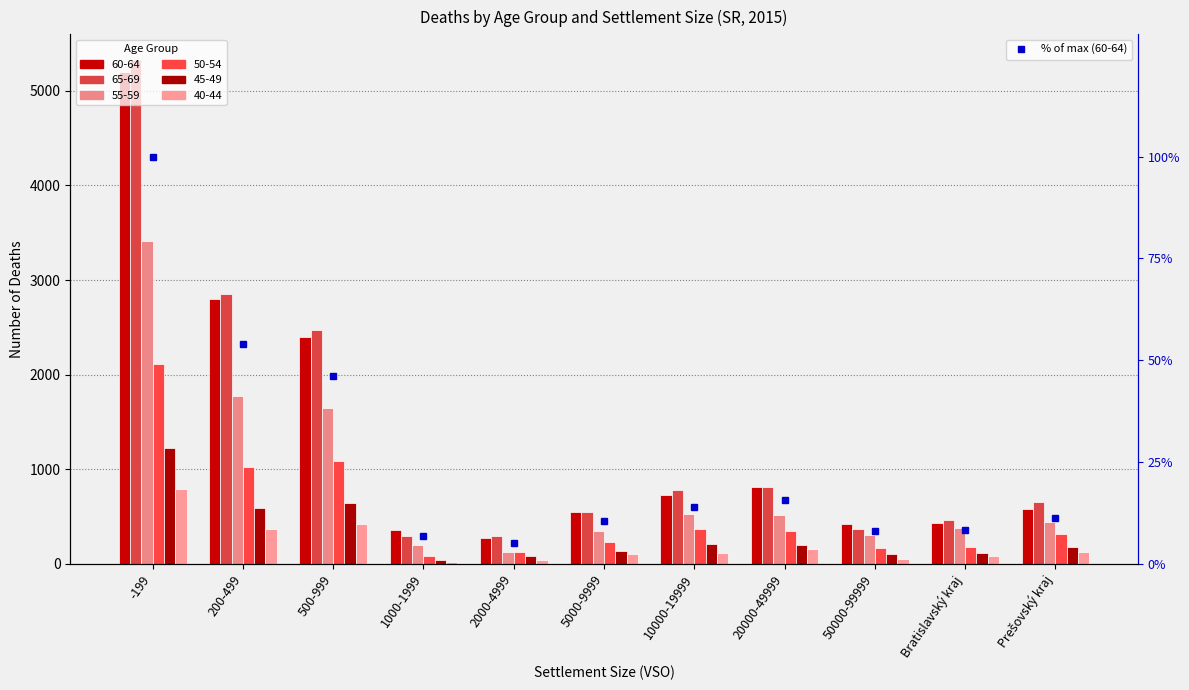

What is the smallest value displayed?

5.2